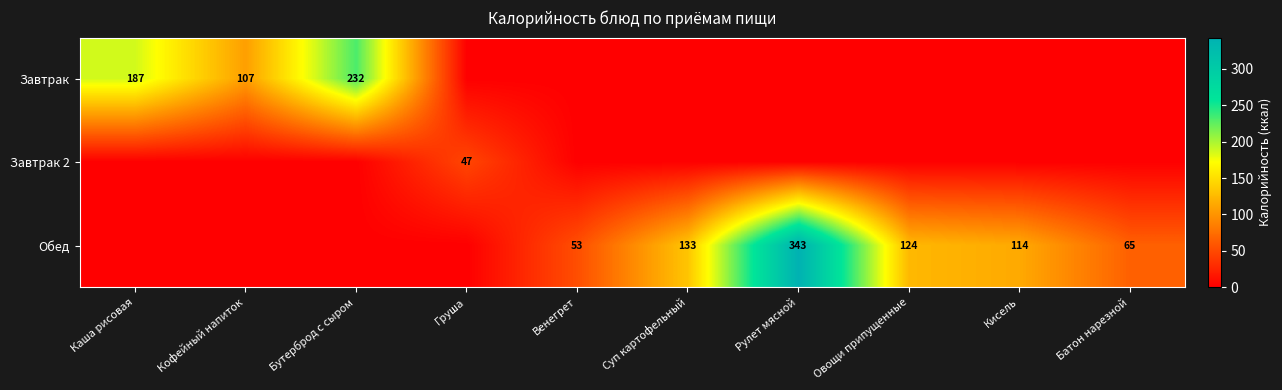

Which category has the lowest value across all series?

Груша